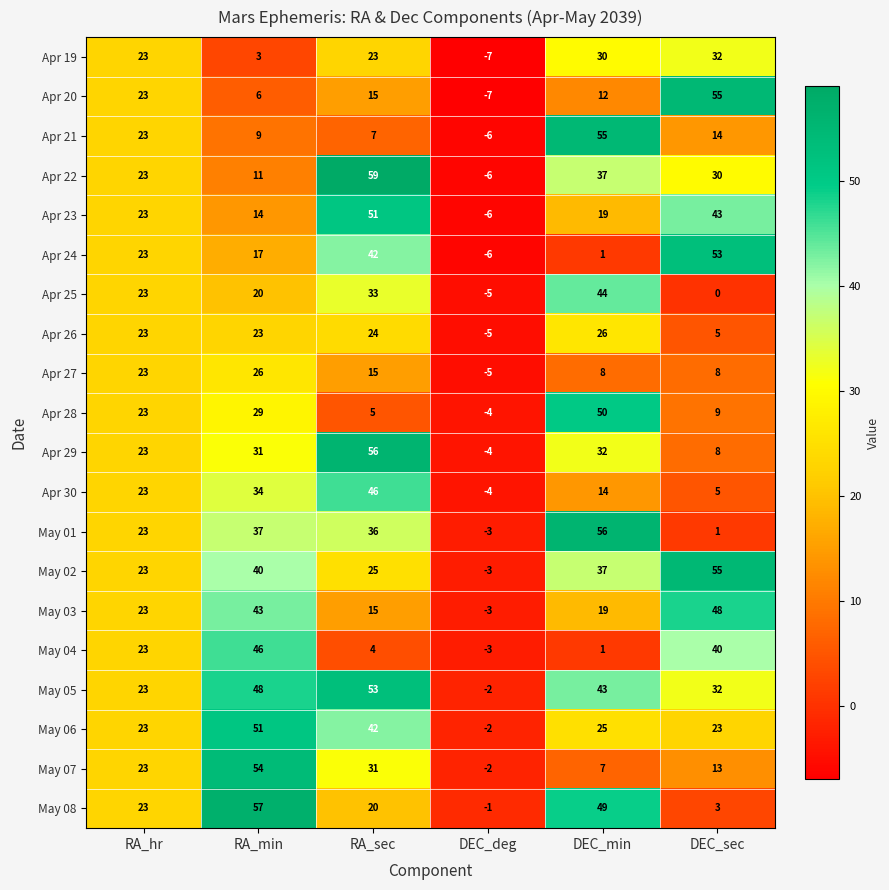

At which category is the sum across all series the highest?

RA_sec